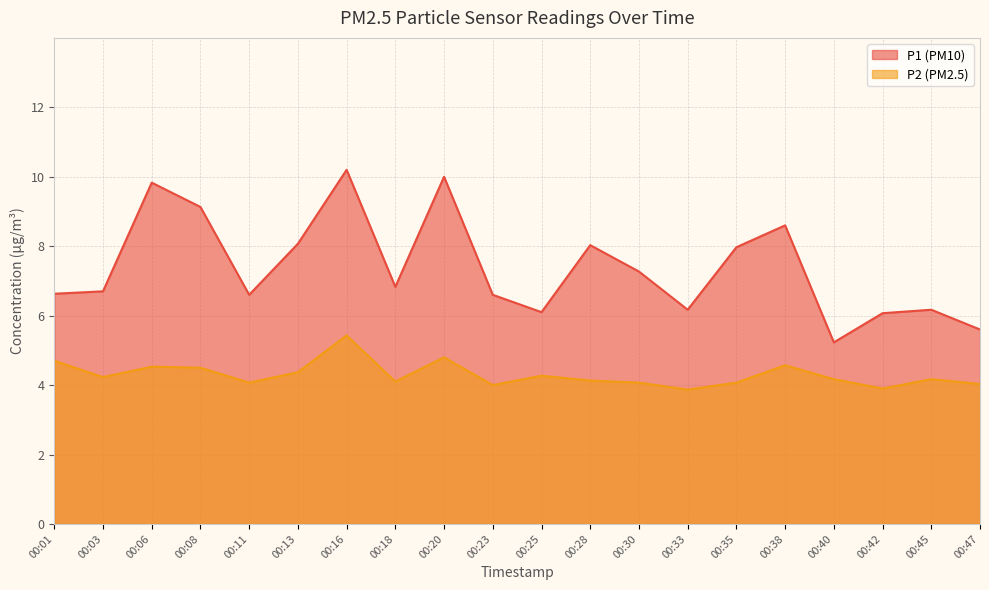

Reading left to right, what are all the values shown in this chart?

P1: 00:01=6.6	00:03=6.7	00:06=9.8	00:08=9.1	00:11=6.6	00:13=8.1	00:16=10.2	00:18=6.8	00:20=10.0	00:23=6.6	00:25=6.1	00:28=8.0	00:30=7.3	00:33=6.2	00:35=8.0	00:38=8.6	00:40=5.2	00:42=6.1	00:45=6.2	00:47=5.6
P2: 00:01=4.7	00:03=4.2	00:06=4.5	00:08=4.5	00:11=4.1	00:13=4.4	00:16=5.4	00:18=4.1	00:20=4.8	00:23=4.0	00:25=4.3	00:28=4.1	00:30=4.1	00:33=3.9	00:35=4.1	00:38=4.6	00:40=4.2	00:42=3.9	00:45=4.2	00:47=4.0